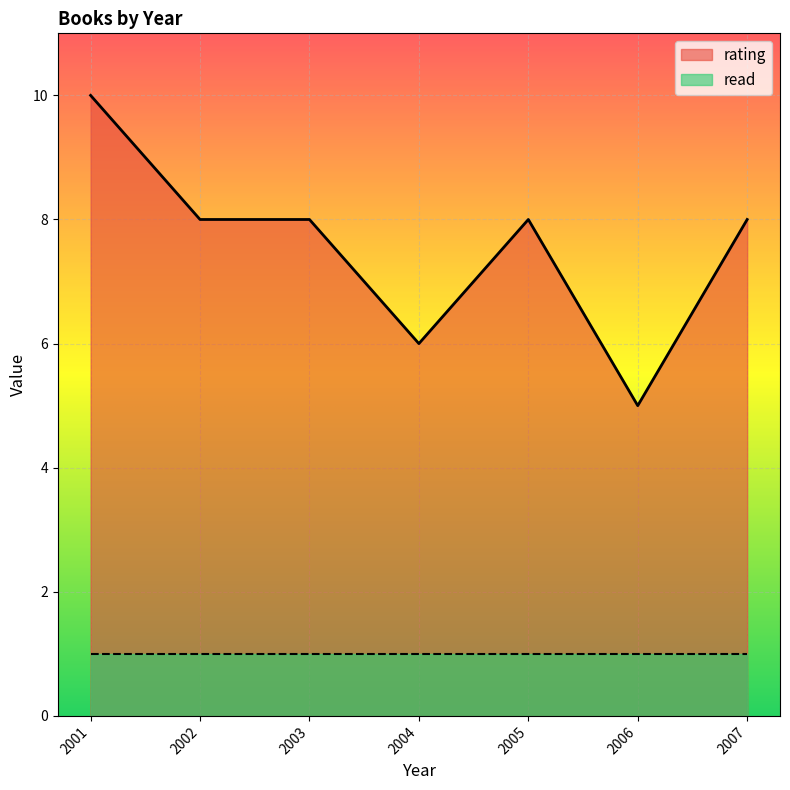

What is the total value across all series at 2005?

9